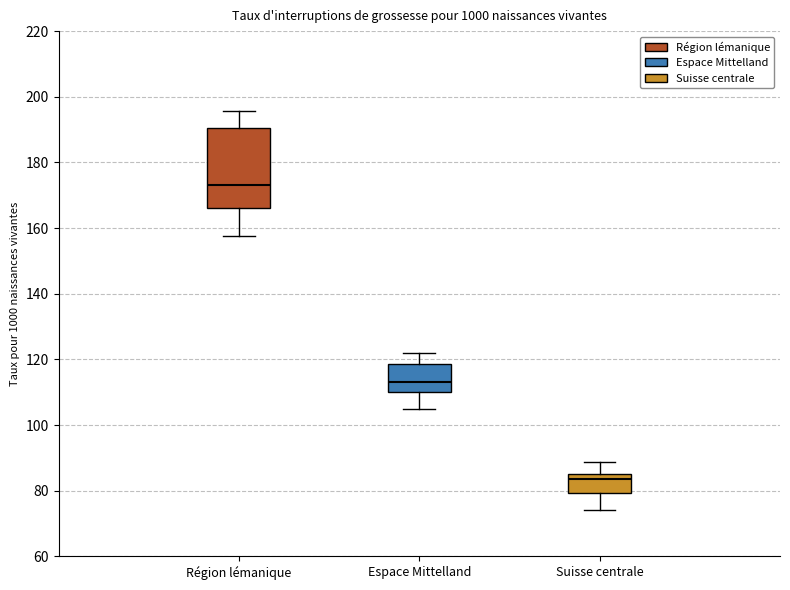

Which box has the highest median line?

Région lémanique